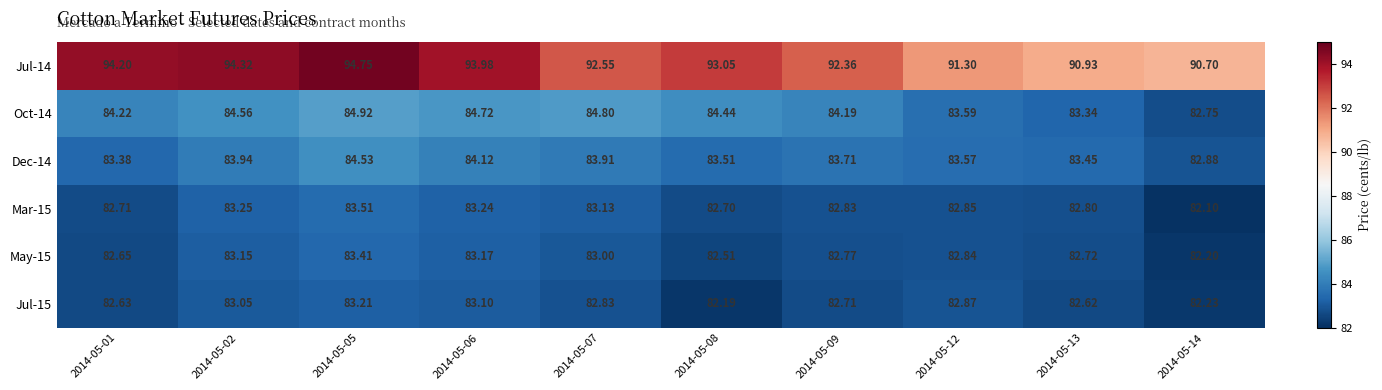

List the series in order of their peak value, highest first.

Jul-14, Oct-14, Dec-14, Mar-15, May-15, Jul-15